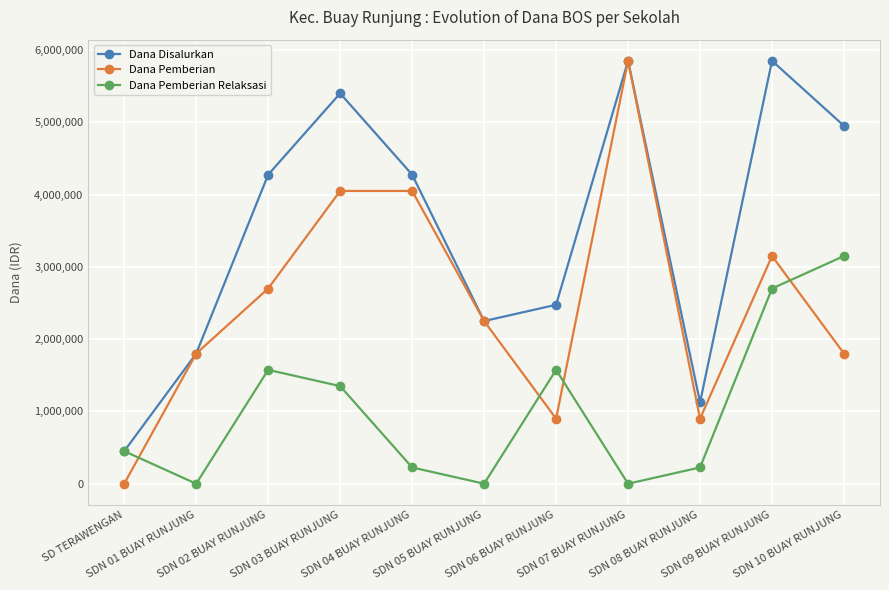

What is the highest value of the Dana Pemberian Relaksasi series?

3150000